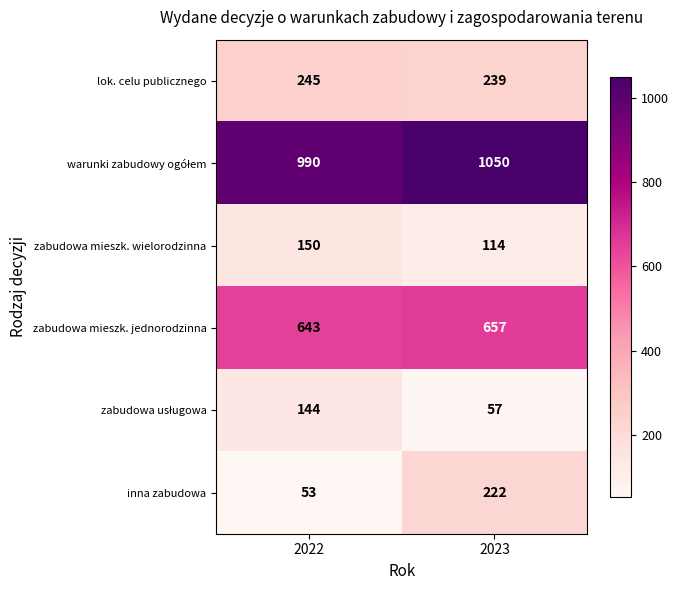

What value does the zabudowa mieszk. jednorodzinna series have at 2022, to the nearest 10?

640